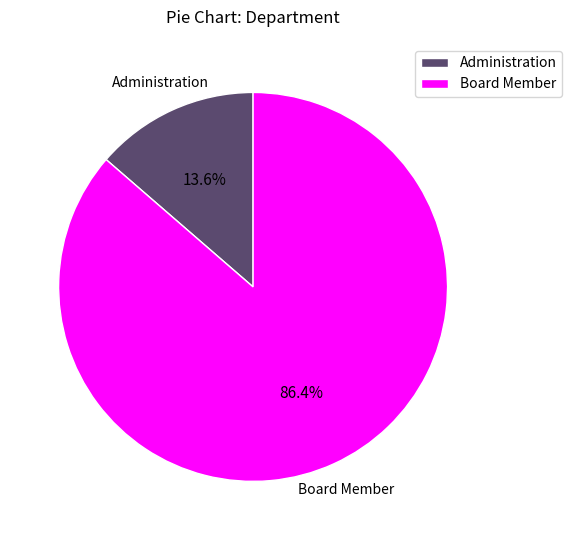

What percentage do Board Member and Administration together represent?

100.0%